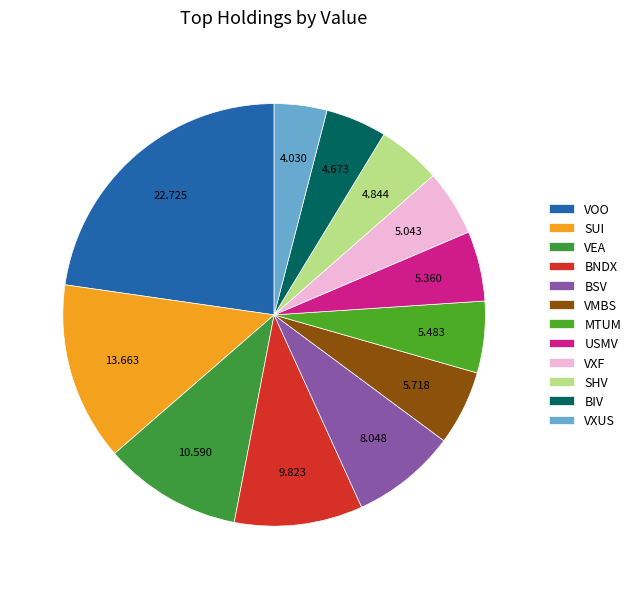

True or false: SUI accounts for 27% of the total.

False